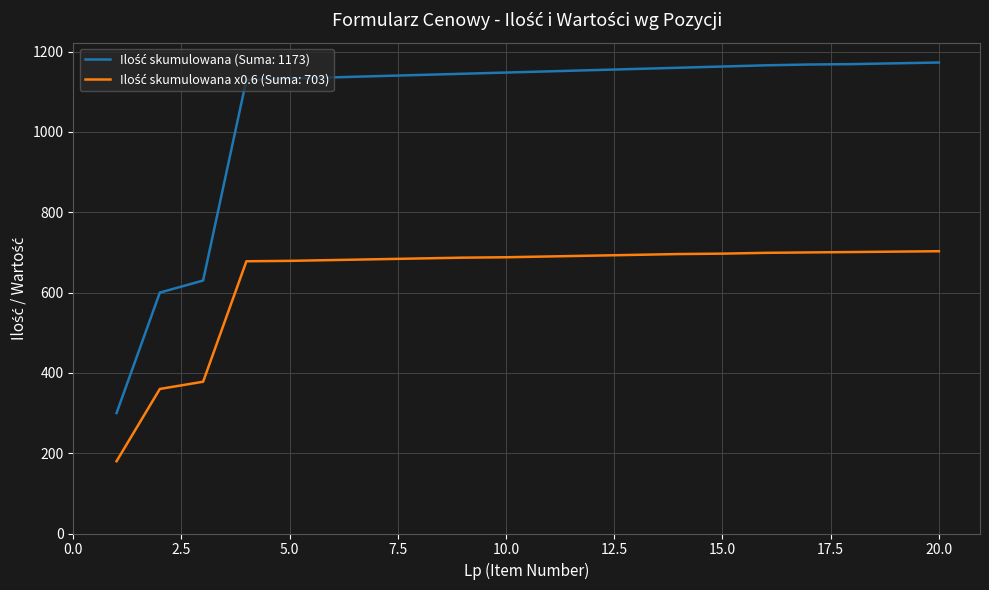

Which series has the widest spread of values?

Ilość (Quantity)